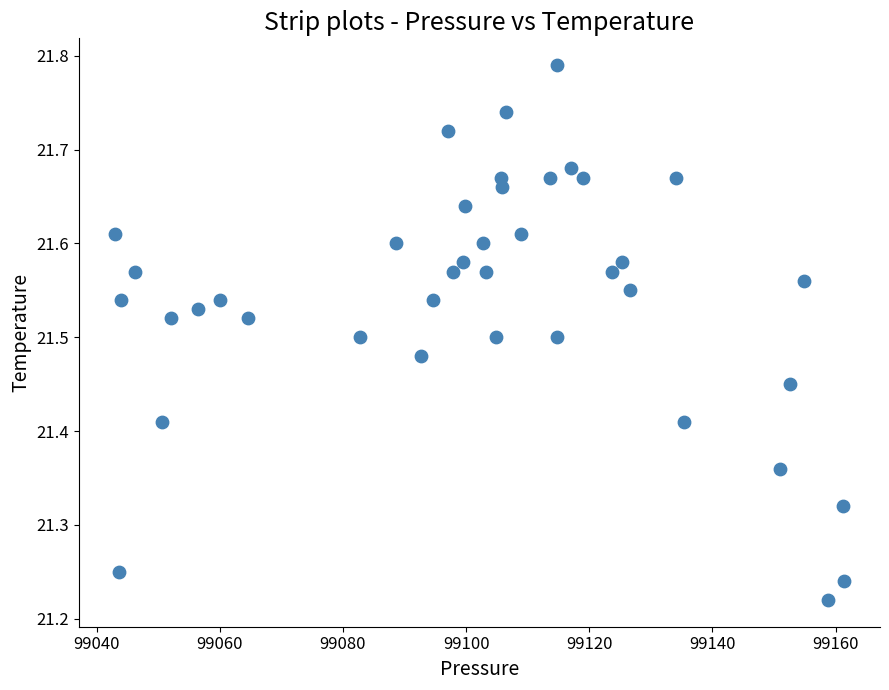

What is the range of X values (max minus min)?

118.3